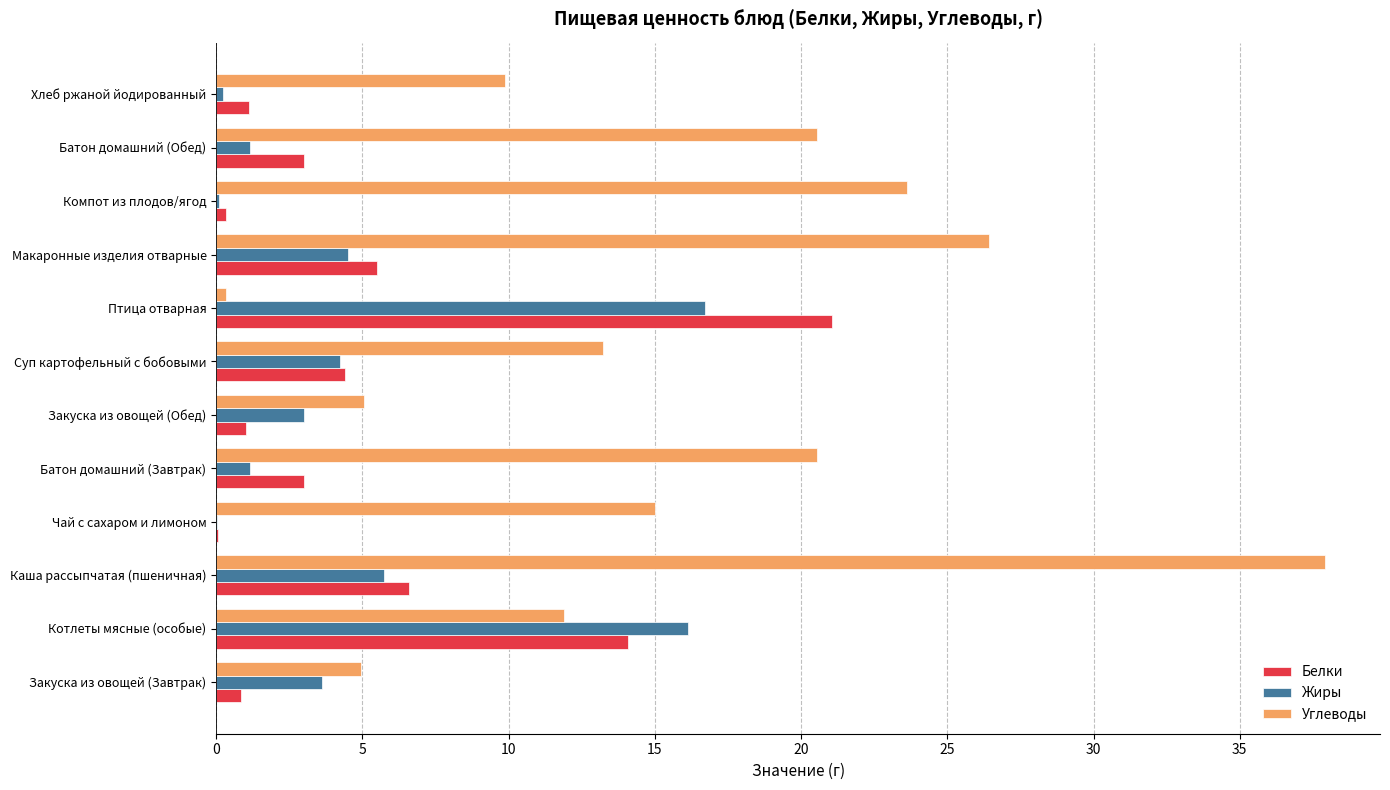

Between Батон домашний (Обед) and Хлеб ржаной йодированный, which series saw the biggest shift?

Углеводы